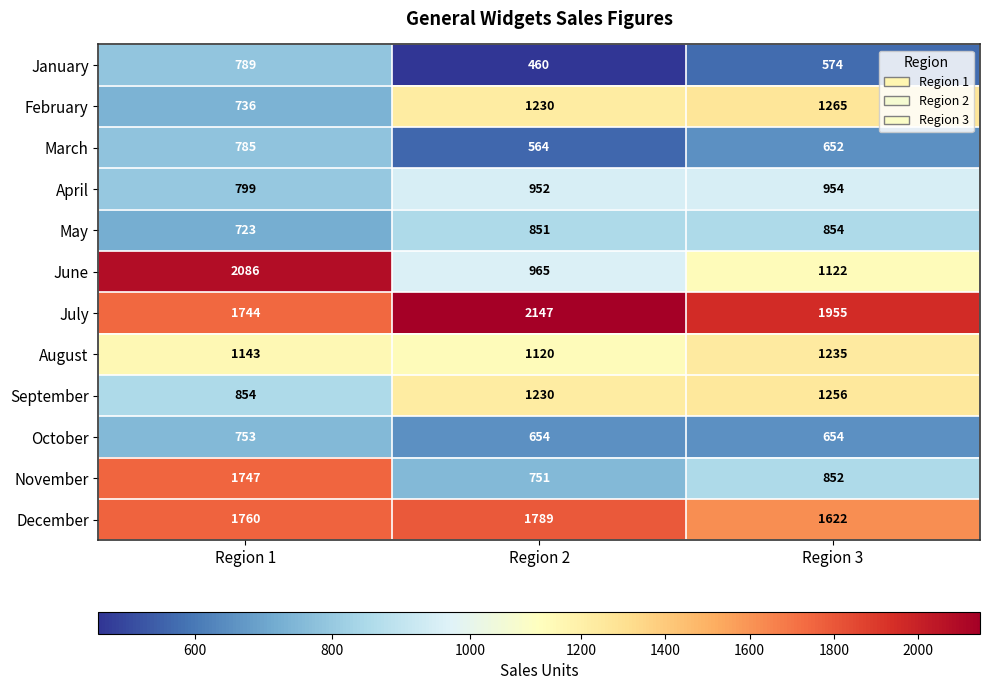

Rank the series by their maximum value, from highest to lowest.

July, June, December, November, February, September, August, April, May, January, March, October